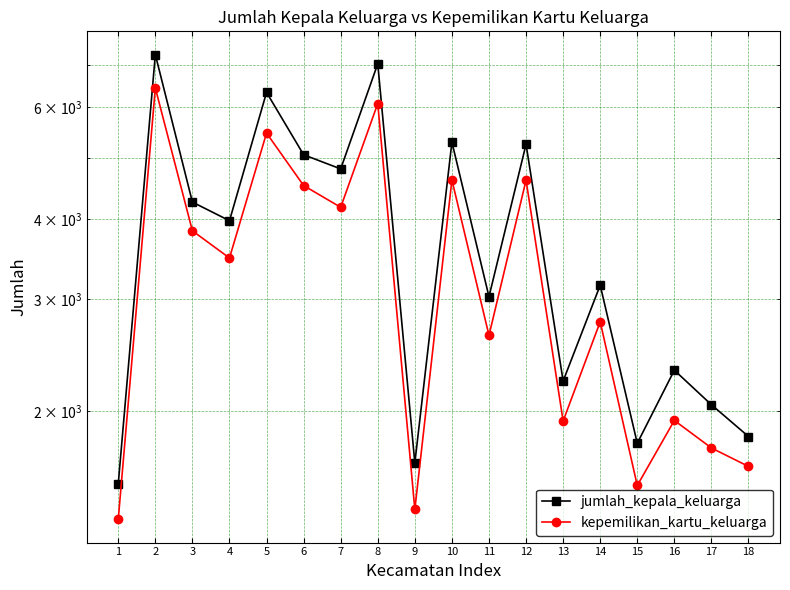

How many lines are shown in the chart?

2